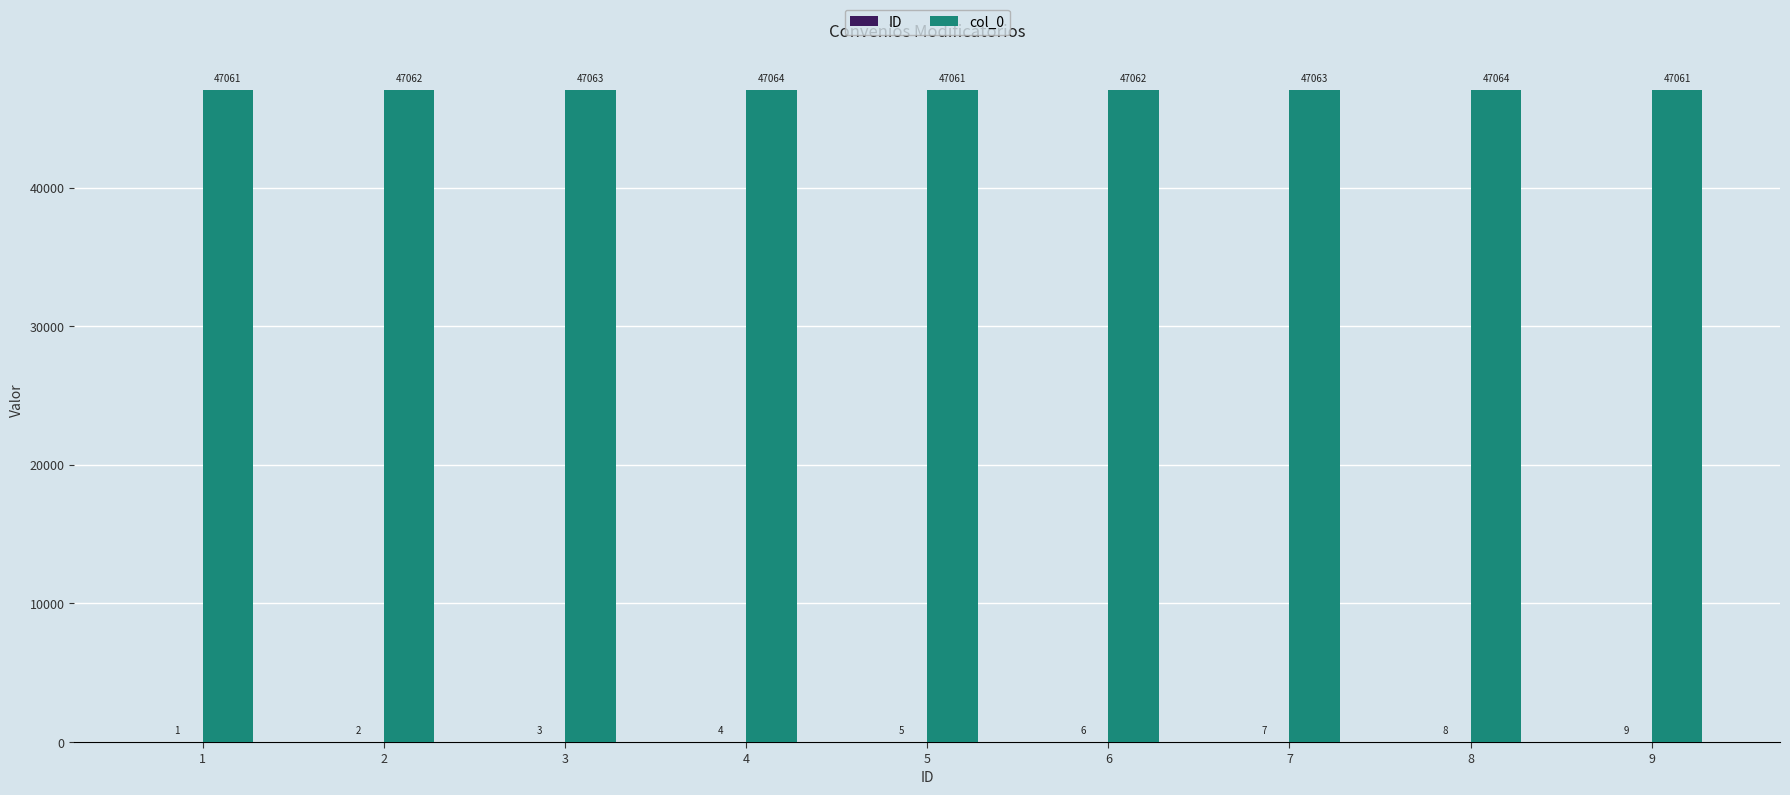

The value of col_0 at 4 is 47064. True or false?

True